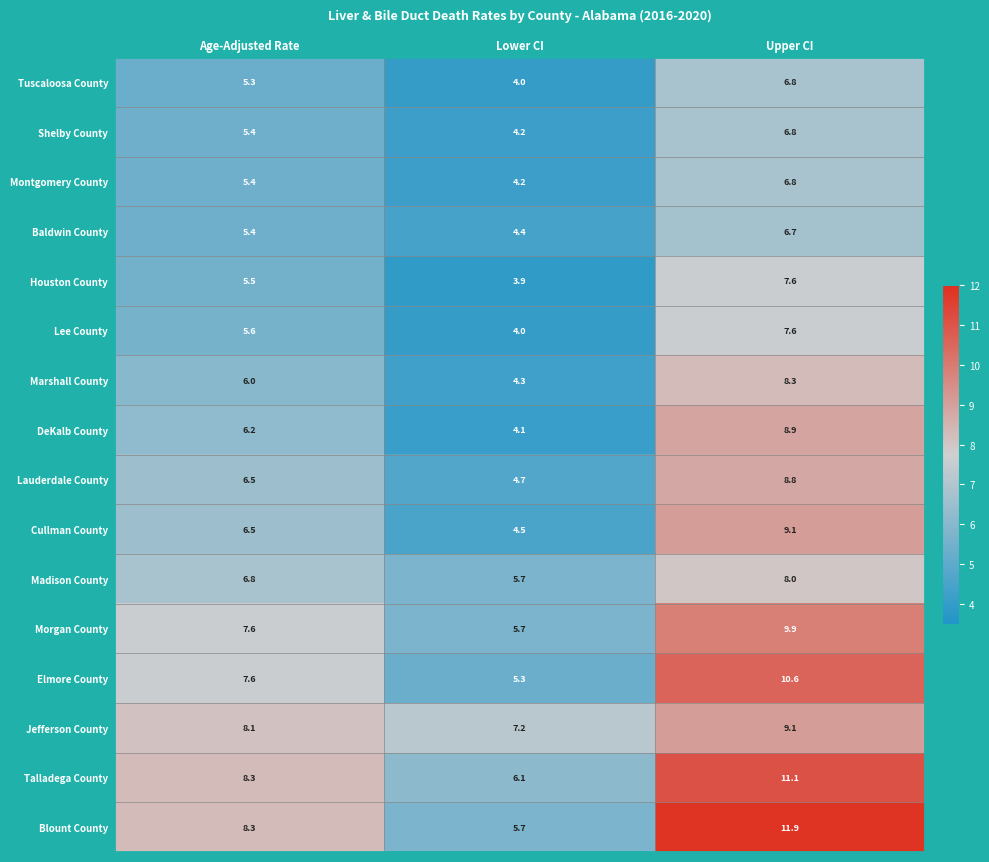

At which label does Lee County first exceed 5?

Age-Adjusted Rate